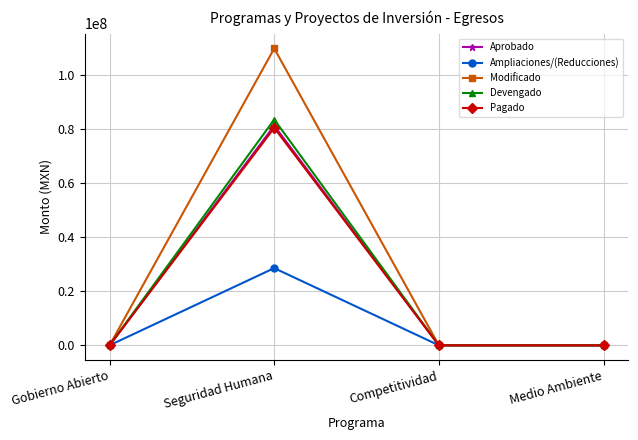

How many categories are shown in the chart?

4